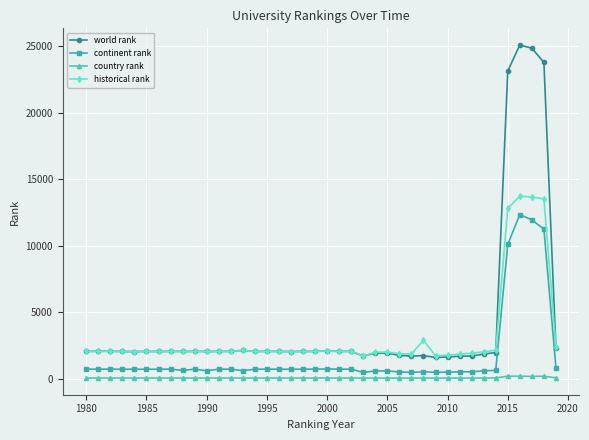

How many series are shown in this chart?

4